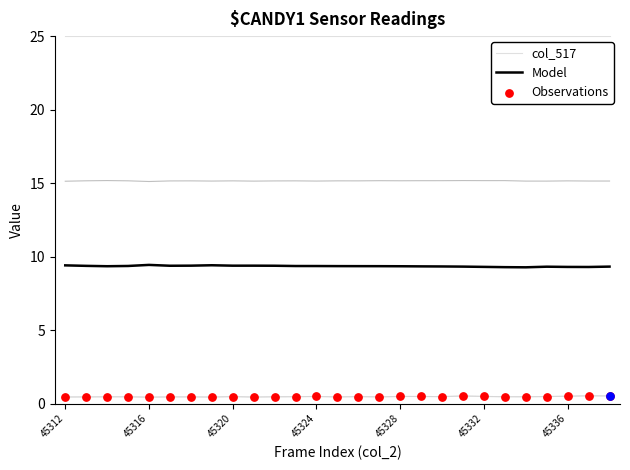

Which series has the largest total across all categories?

col_517